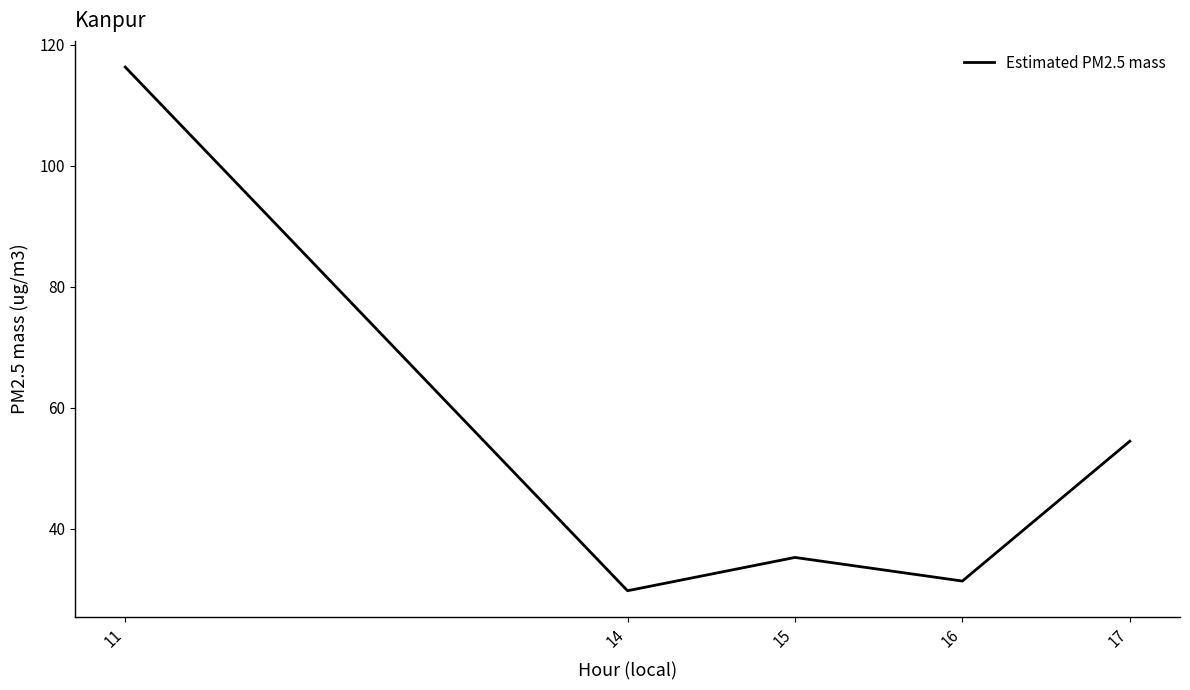

Does the chart display data point markers on the line(s)?

No